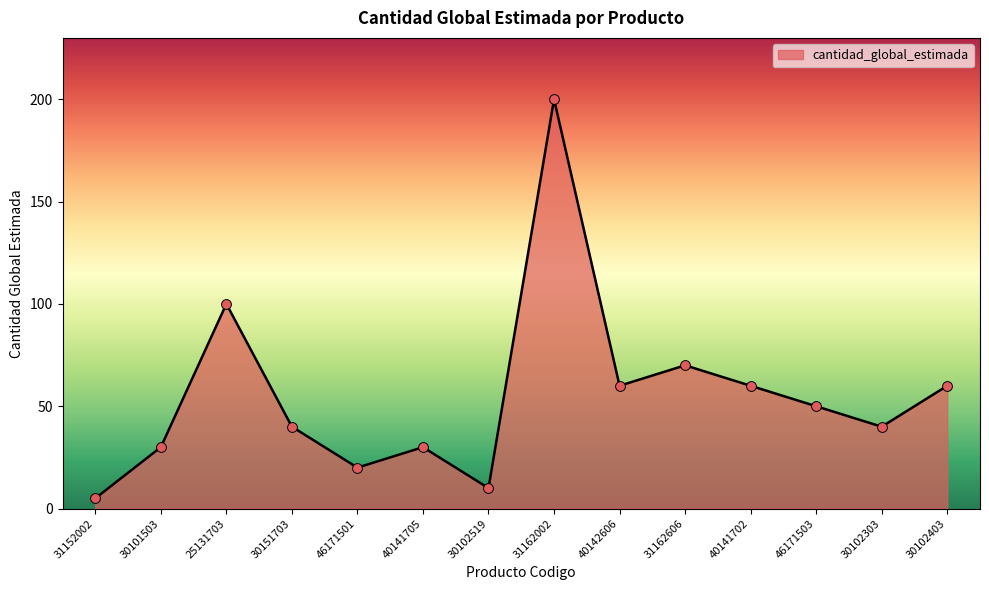

Between 31152002 and 31162002, which is larger?

31162002